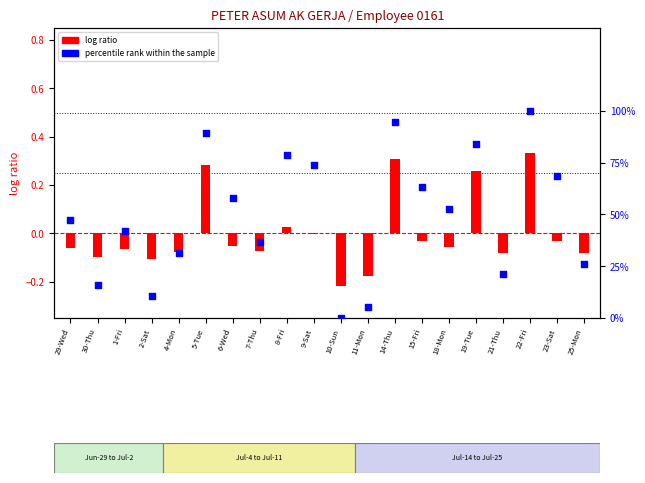

What are all the series names shown in the legend?

log ratio, percentile rank within the sample